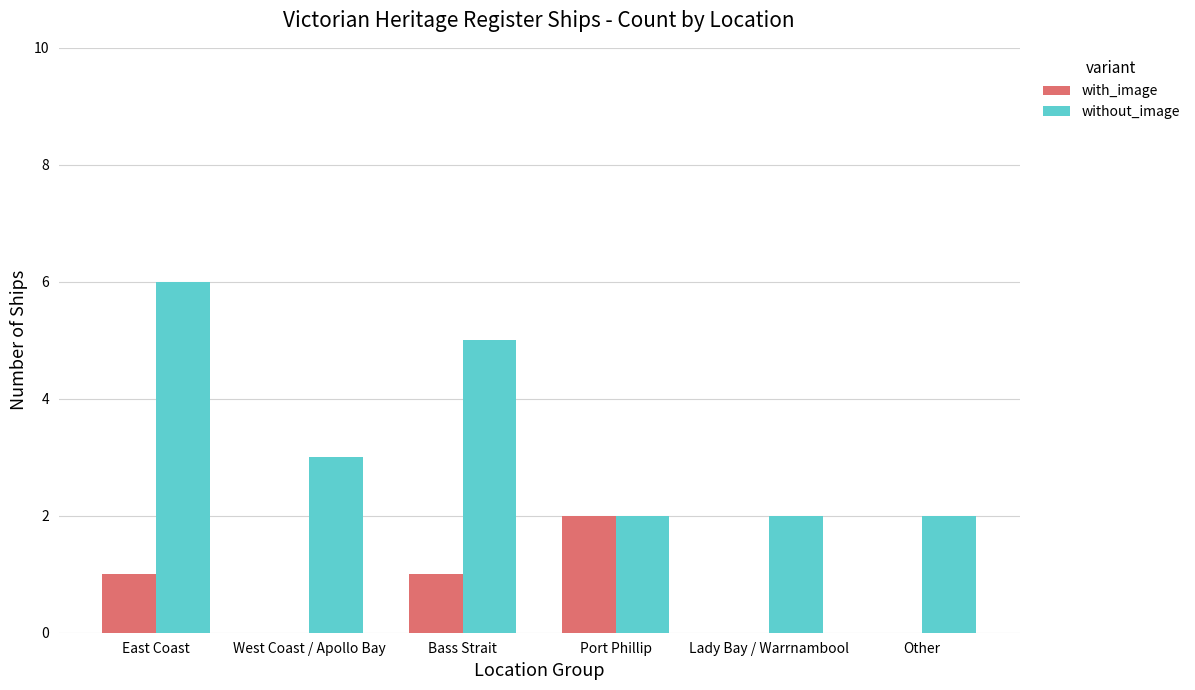

The value of without_image at East Coast is 6. True or false?

True